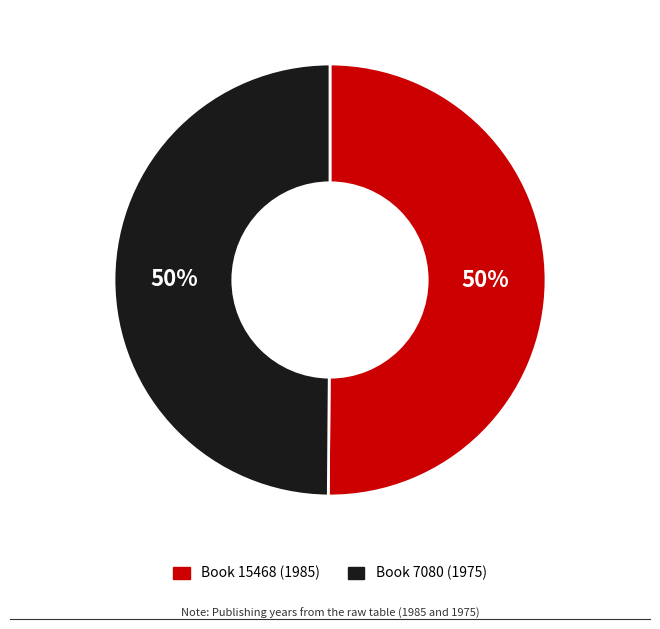

To the nearest percent, what percentage of the pie is Book 7080 (1975)?

50%